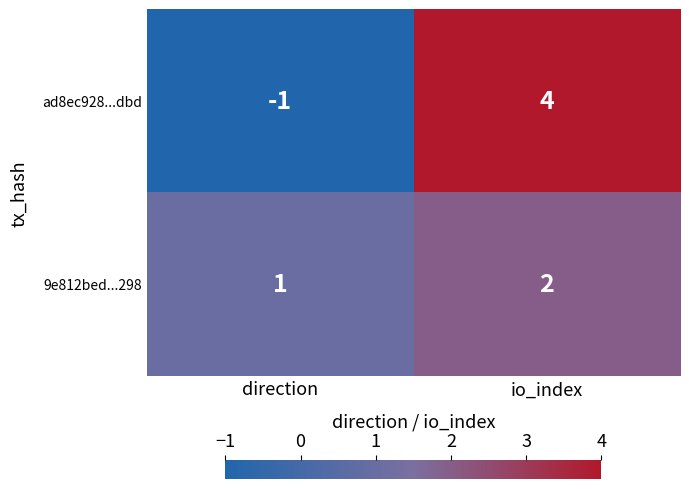

Where is ad8ec928...dbd nearest to the value 1?

direction